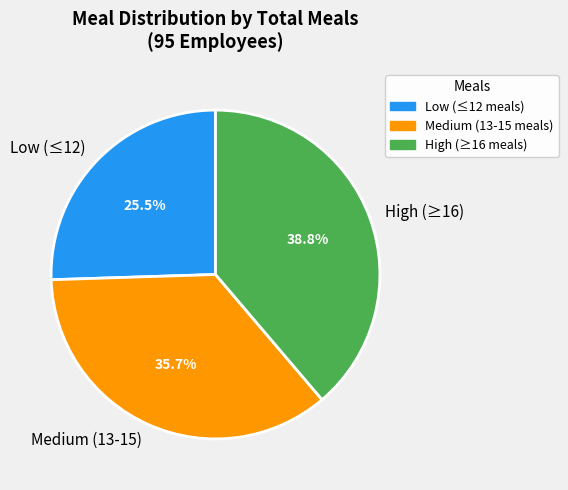

Does High (≥16) account for over 50% of the chart?

No